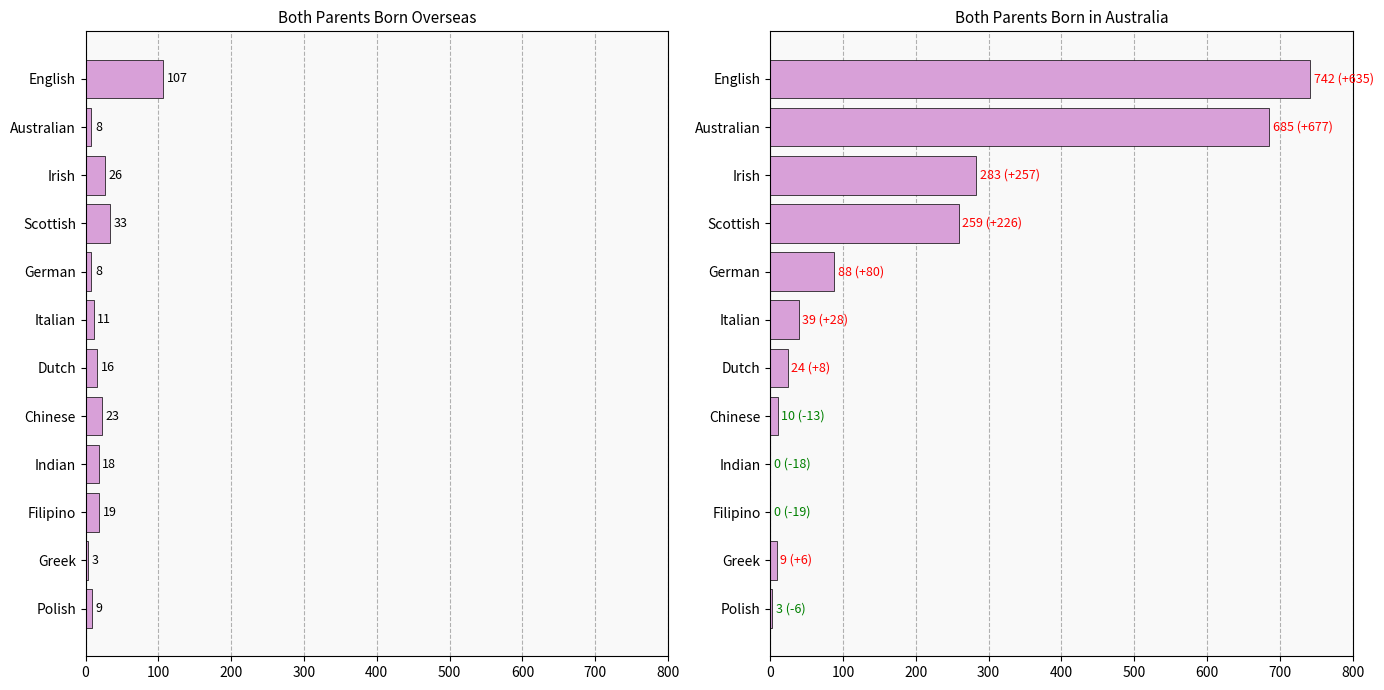

List the series in order of their peak value, highest first.

Both parents born in Australia, Both parents born overseas